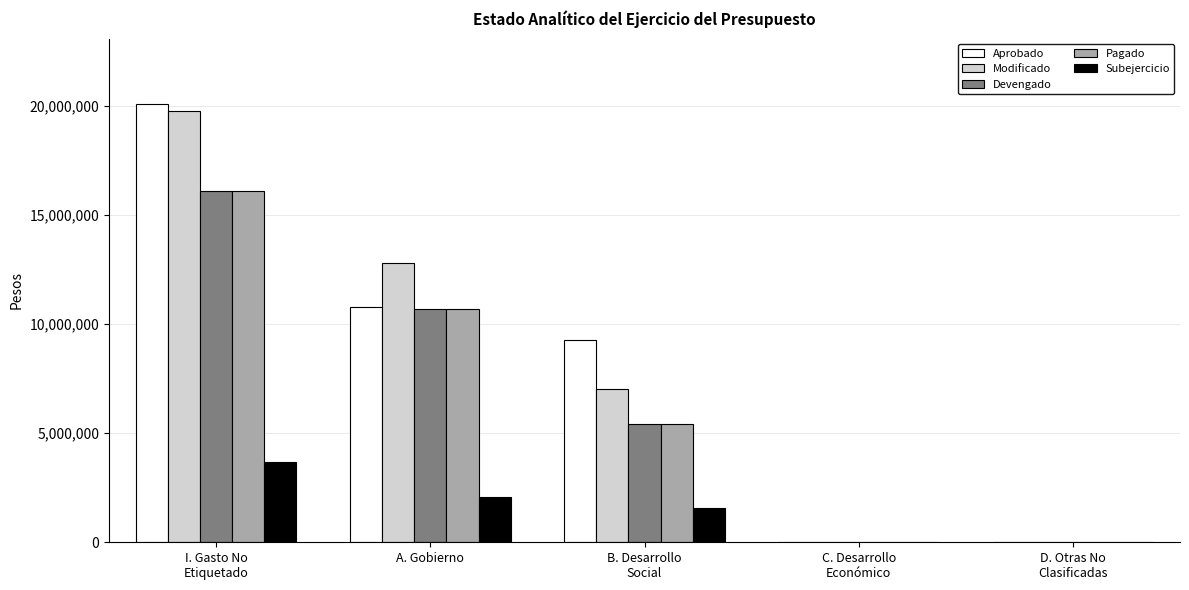

What is the sum of all Aprobado values?

40128702